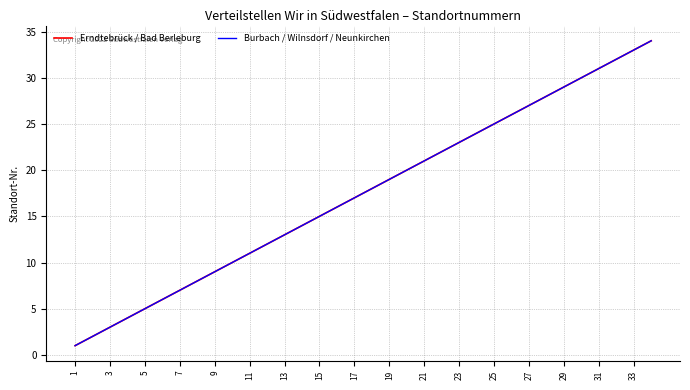

How many lines are shown in the chart?

2